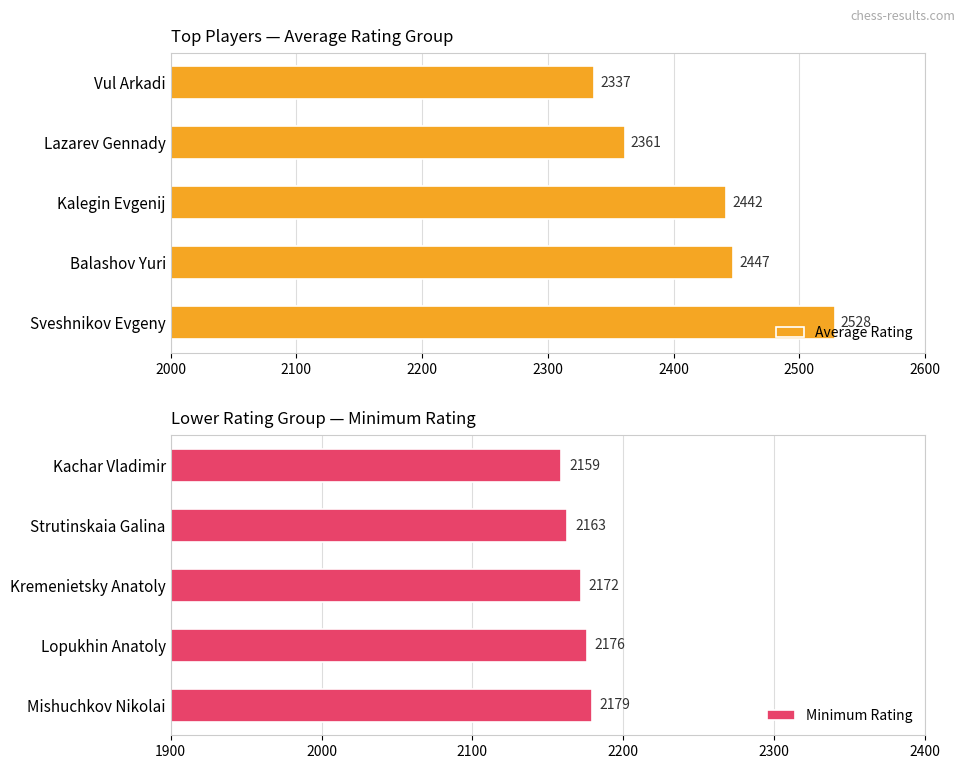

Does the chart contain any negative values?

No